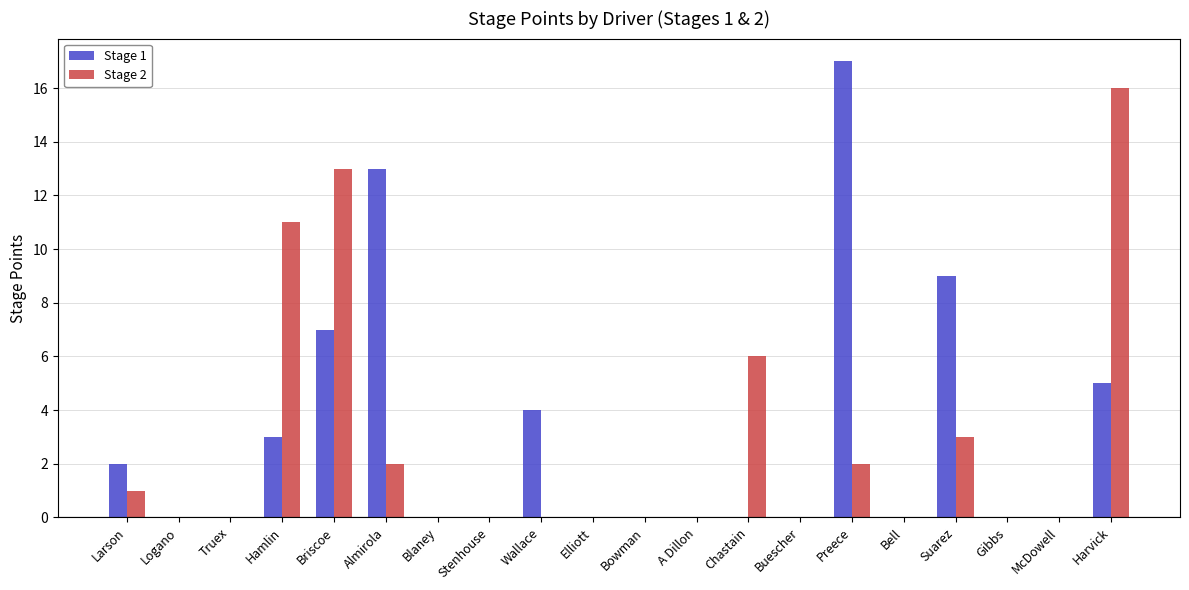

What is the total value across all series at Suarez?

12